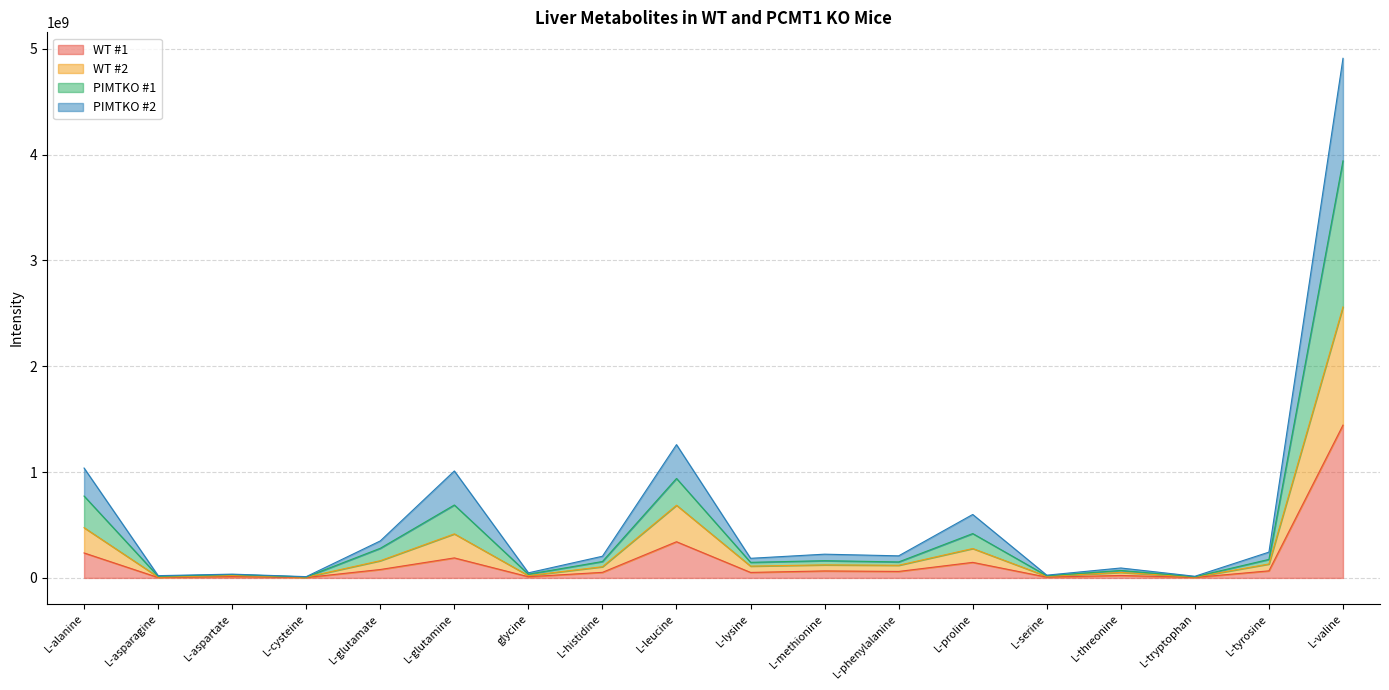

At which category is the sum across all series the highest?

L-valine